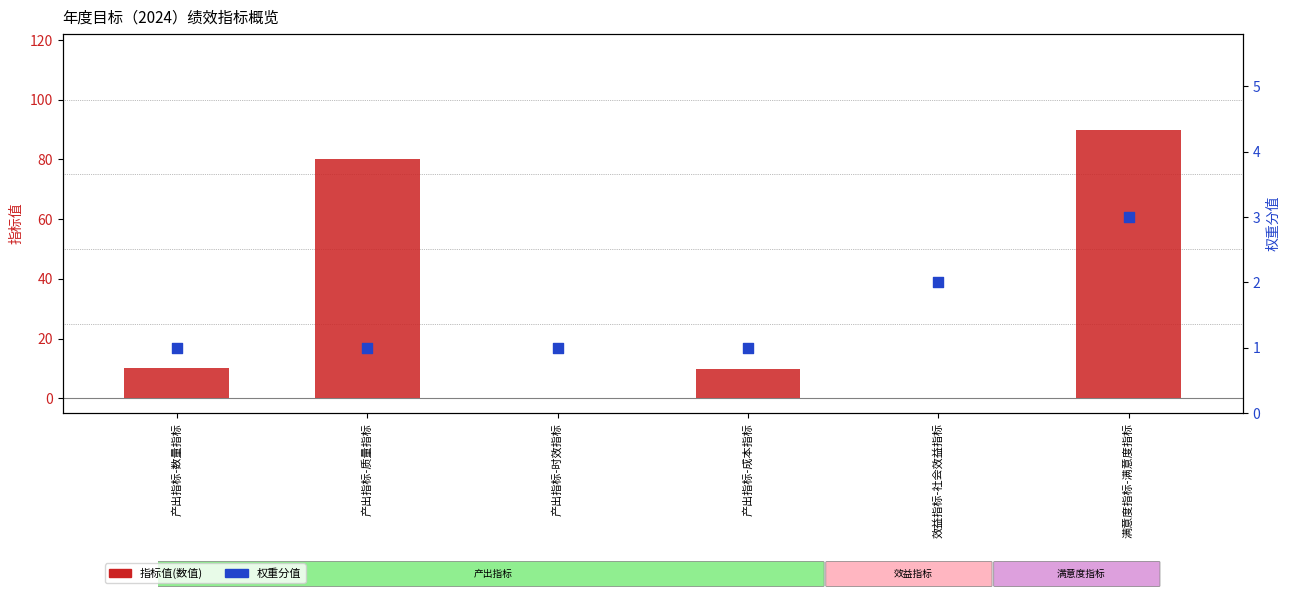

At how many categories does at least one series exceed 8?

4